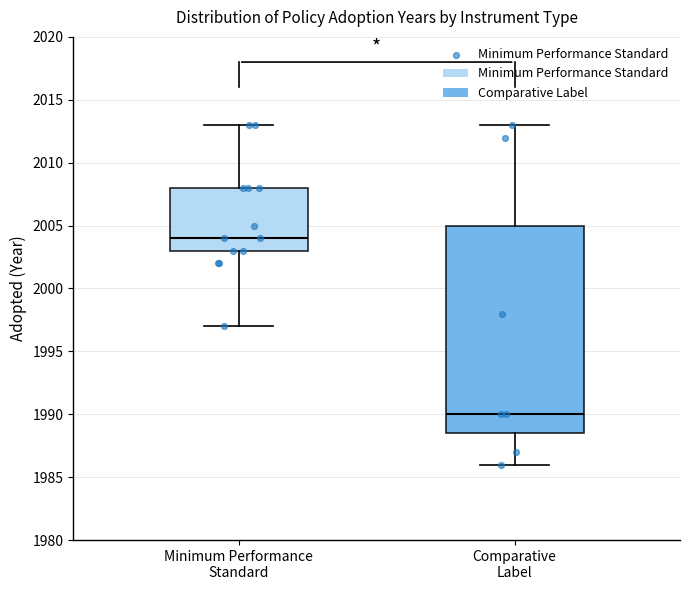

Reading left to right, read every box against the y-axis: the position of its median line, the range the box covers, and the ends of its whiskers. The values are not printed on the chart, so give them approximately, as read against the axis.

Minimum Performance Standard: median 2004.0, box 2003.0 to 2008.0, whiskers 1997.0 to 2013.0
Comparative Label: median 1990.0, box 1988.5 to 2005.0, whiskers 1986.0 to 2013.0